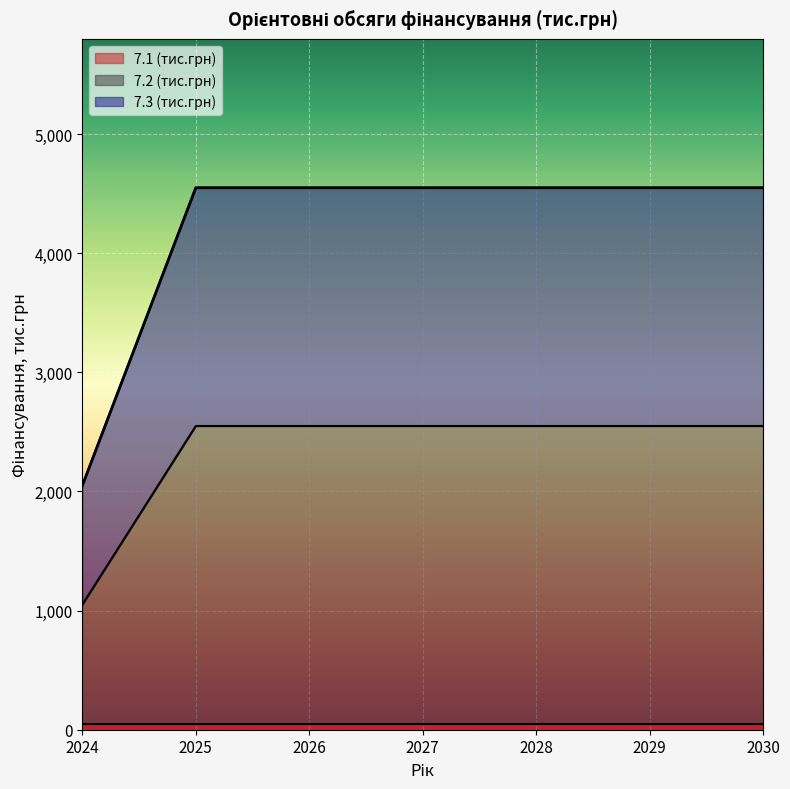

How many data points does each series have?

7